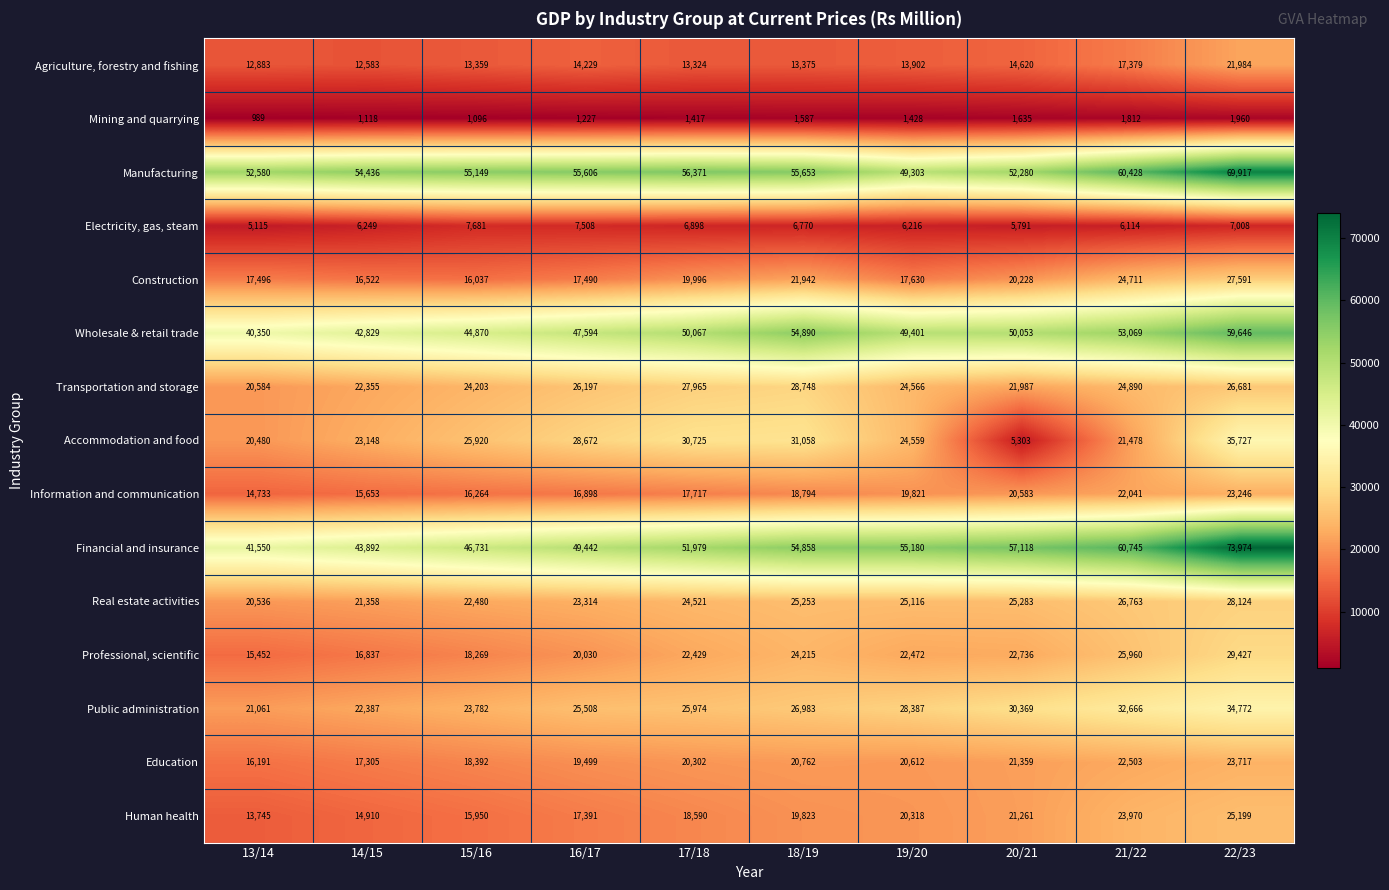

Which series has the widest spread of values?

Financial and insurance